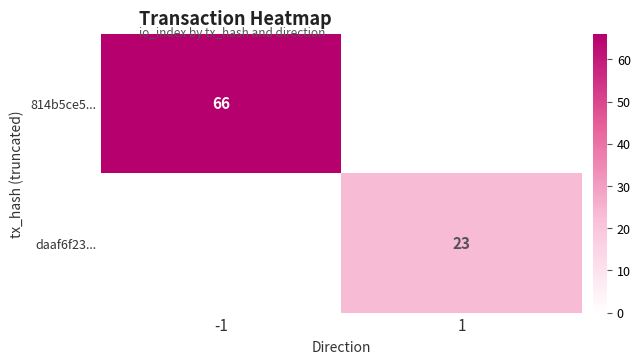

The value of 814b5ce5... at -1 is 66. True or false?

True